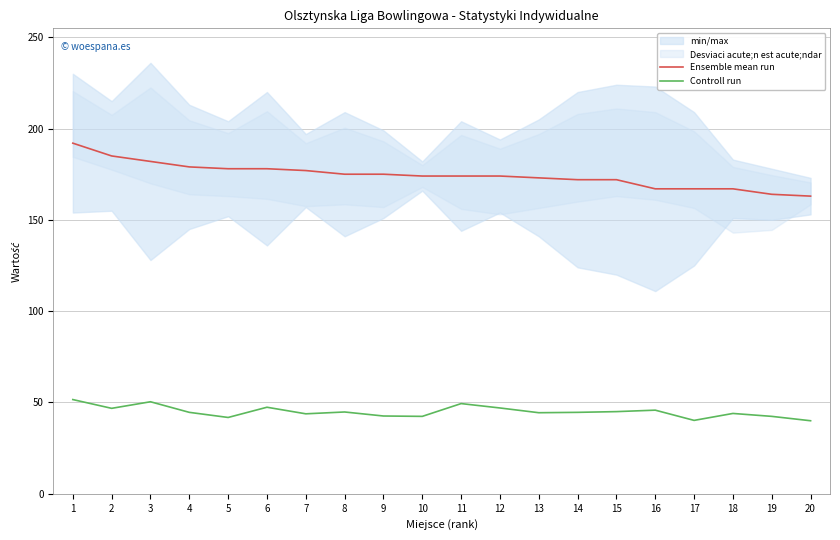

What is the spread (max minus min) of values at 18?

123.0